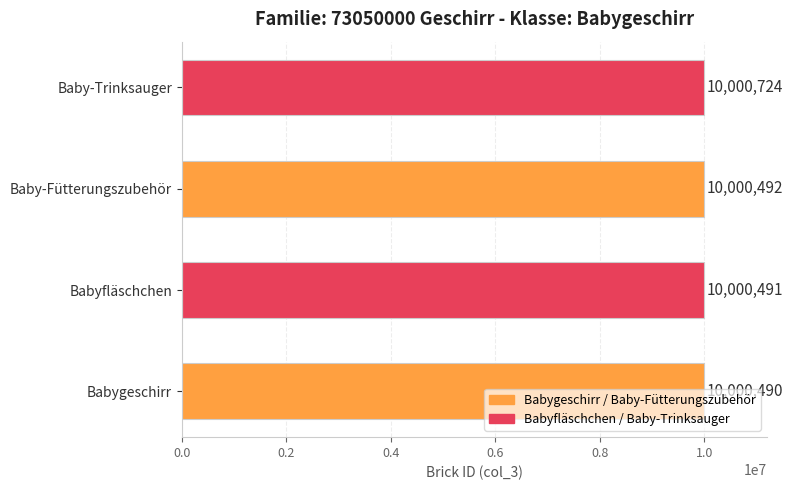

What is the difference between the second highest and minimum values?

2